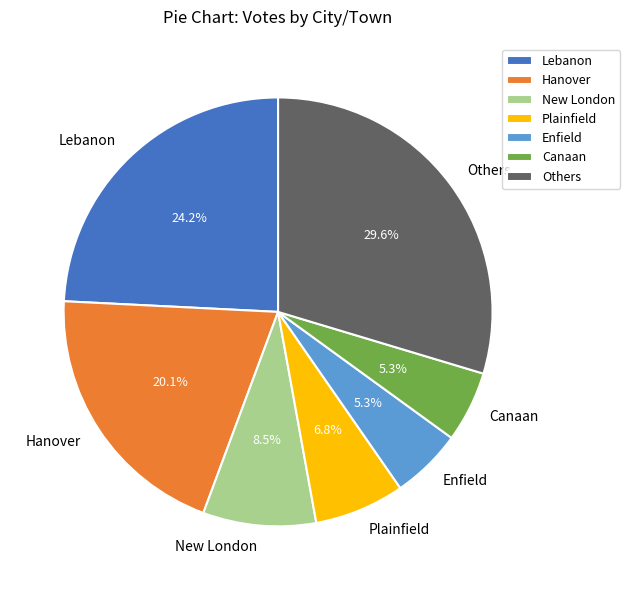

Is there any slice that represents more than half of the pie?

No